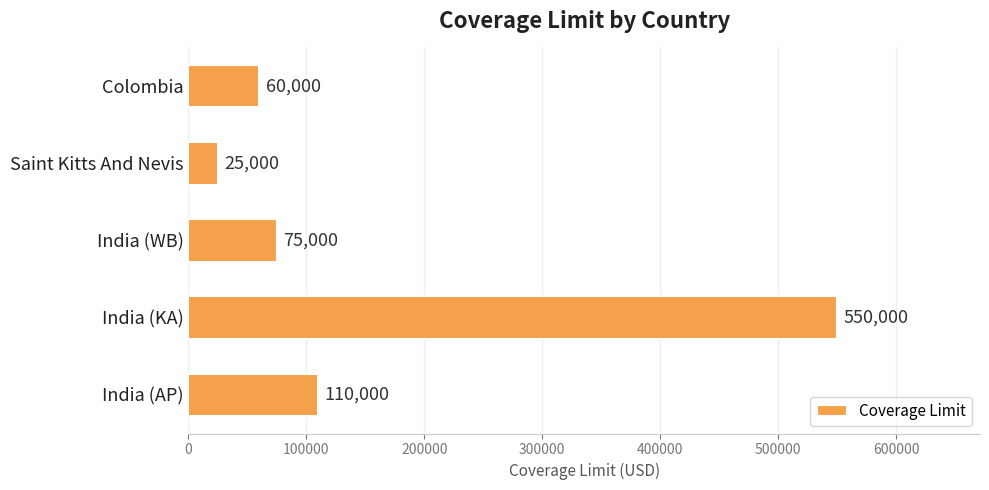

Rank the categories by value from highest to lowest.

India (KA), India (AP), India (WB), Colombia, Saint Kitts And Nevis